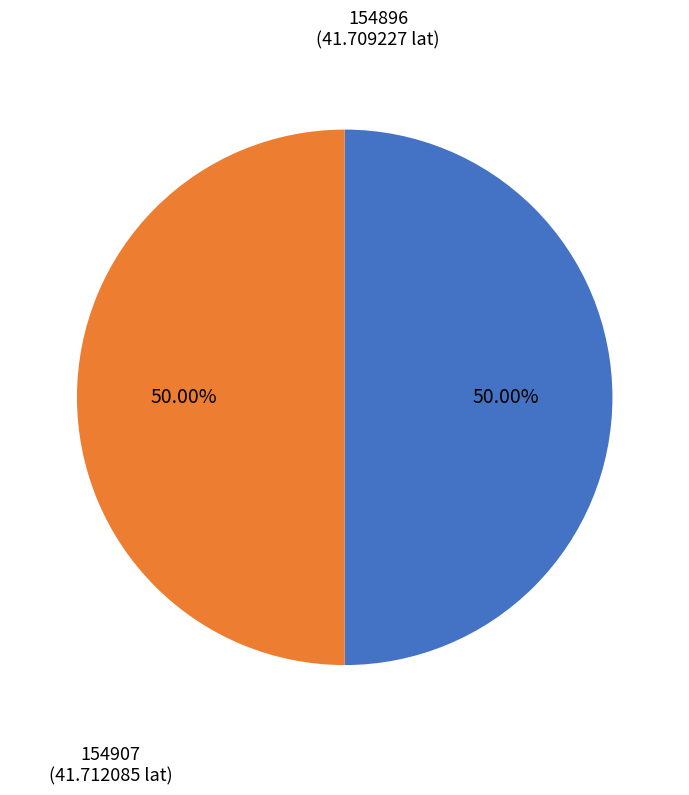

How many segments does this pie chart have?

2